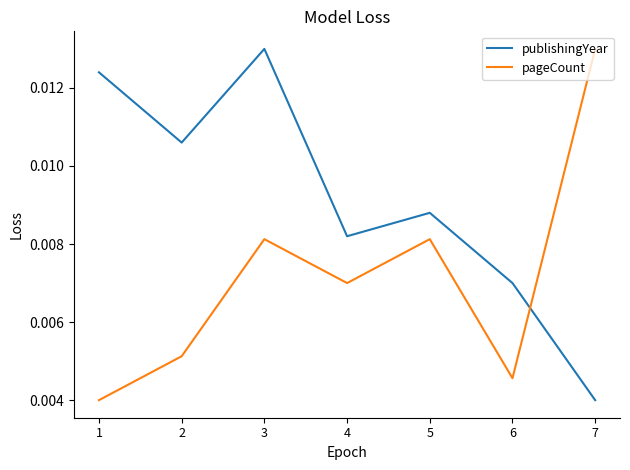

Where is publishingYear nearest to the value 0?

7